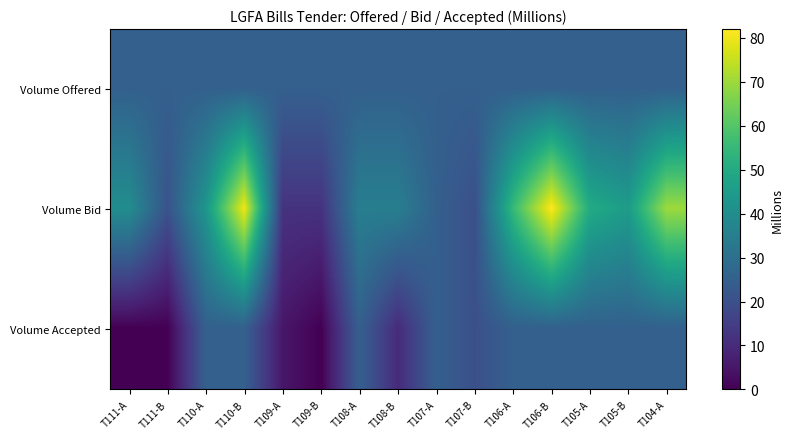

Which series changed the most between T108-B and T107-A?

Volume Accepted